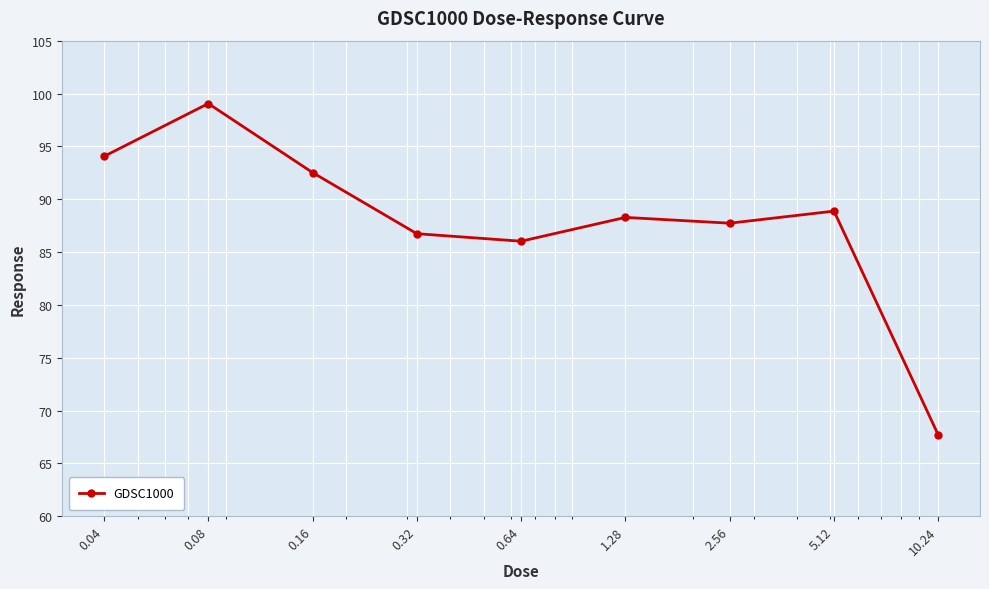

Count the number of data series in this chart.

1